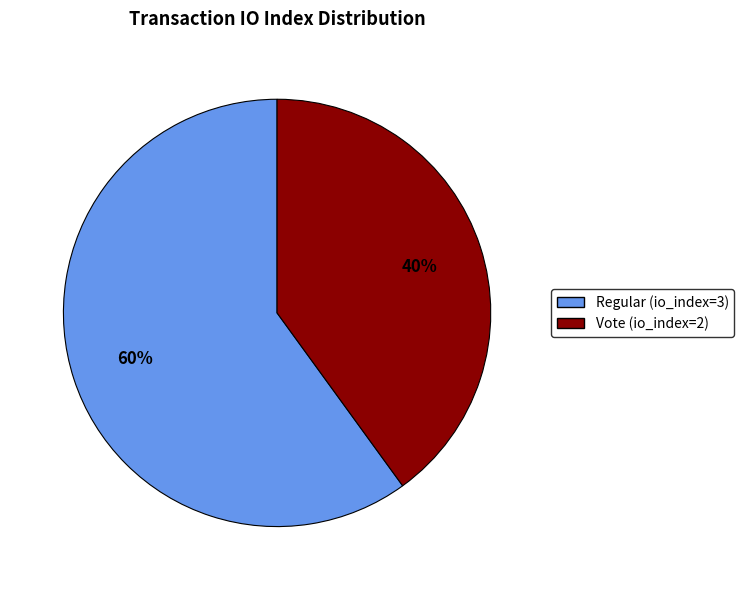

Which category has the biggest portion of the pie?

Regular (io_index=3)